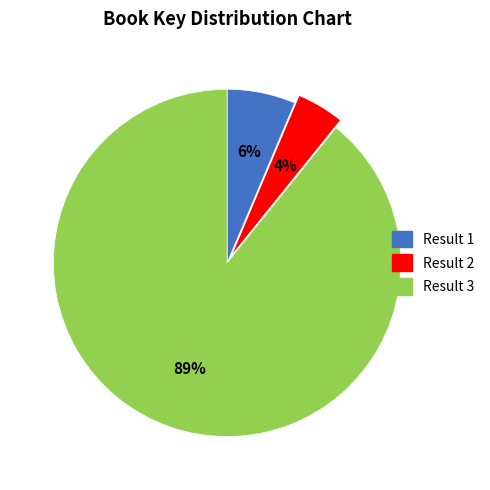

Which slice represents more than half of the pie?

Result 3